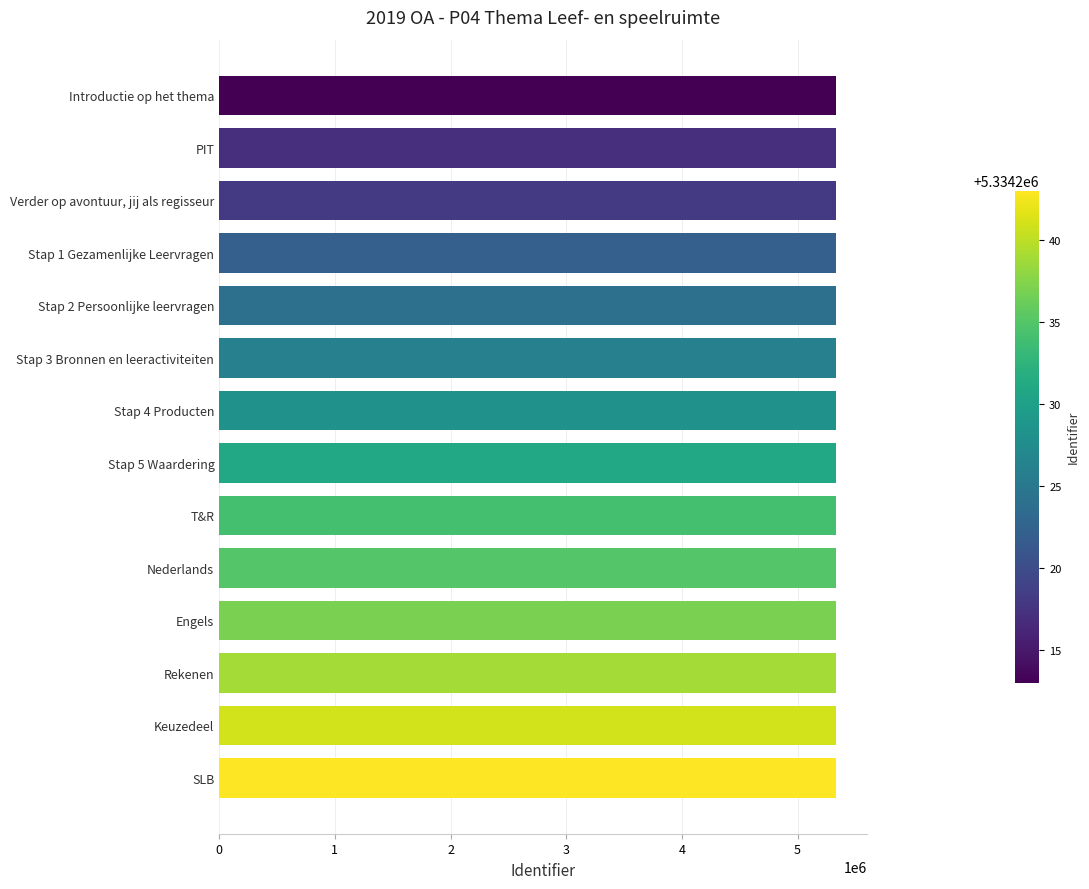

What is the ratio of the value at Introductie op het thema to the value at Keuzedeel?

1.0